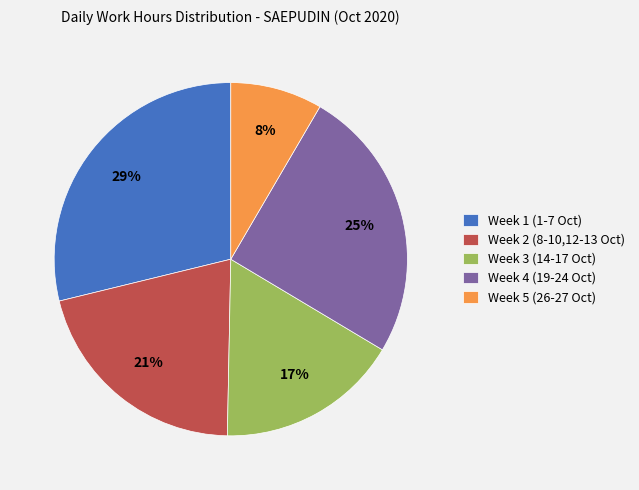

Is it true that Week 2 (8-10,12-13 Oct) is 13% of the pie?

False